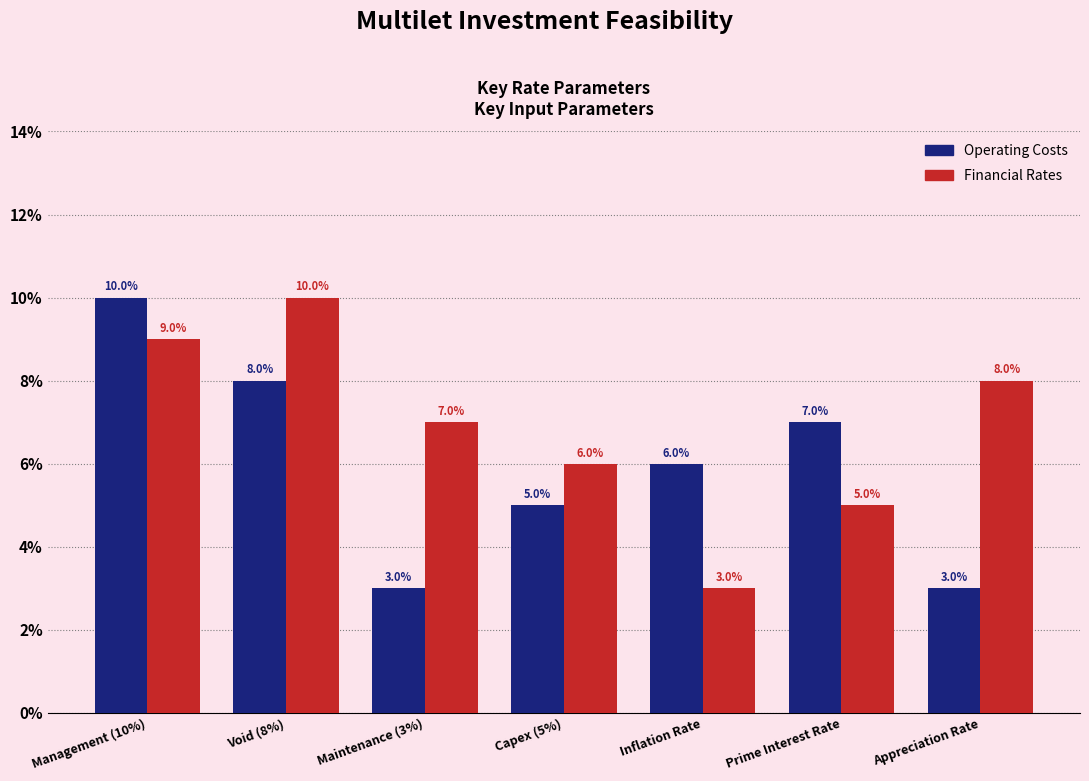

Is it true that Financial Rates equals 0.1 at Management (10%)?

True